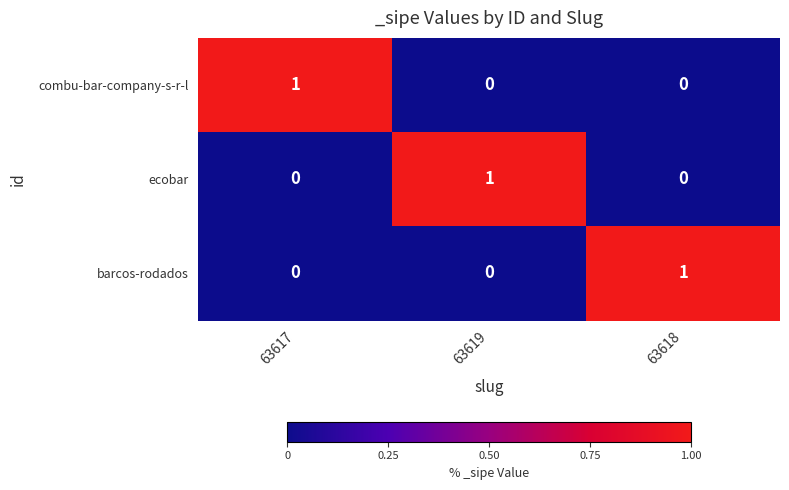

Count the barcos-rodados values in the range 0 to 1.

3